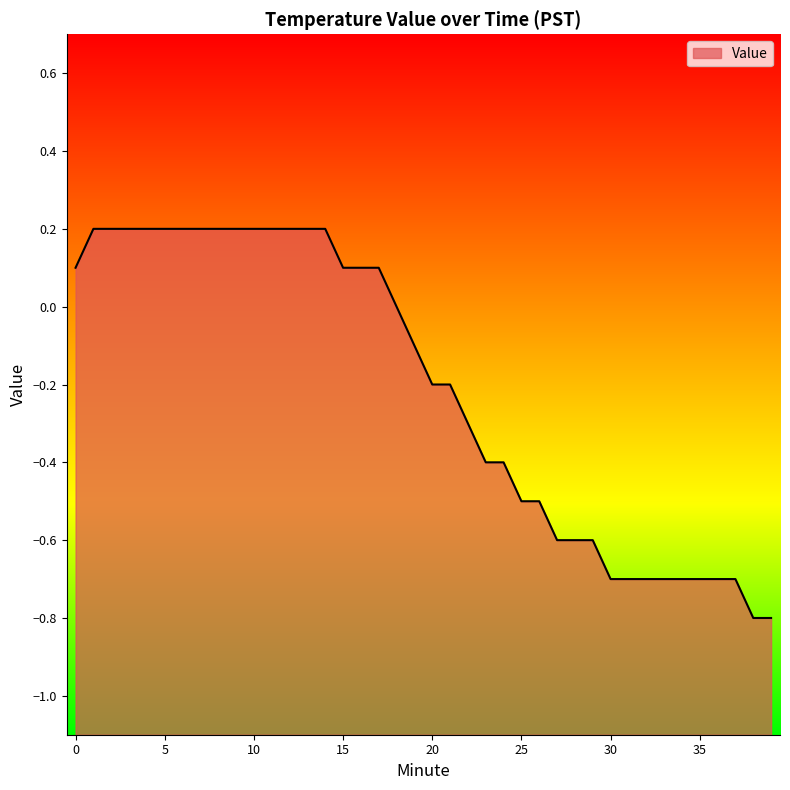

The value at 29 is -0.6. True or false?

True